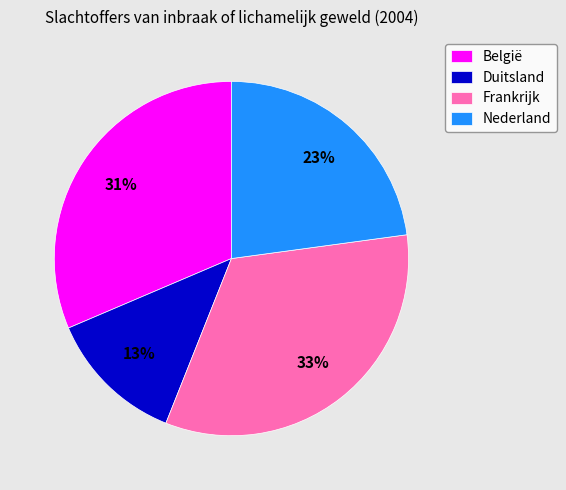

Which slice is the smallest?

Duitsland